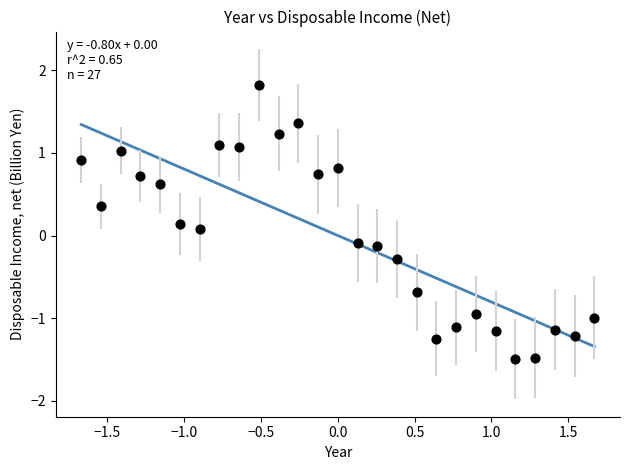

What is the range of Y values (max minus min)?

3.3